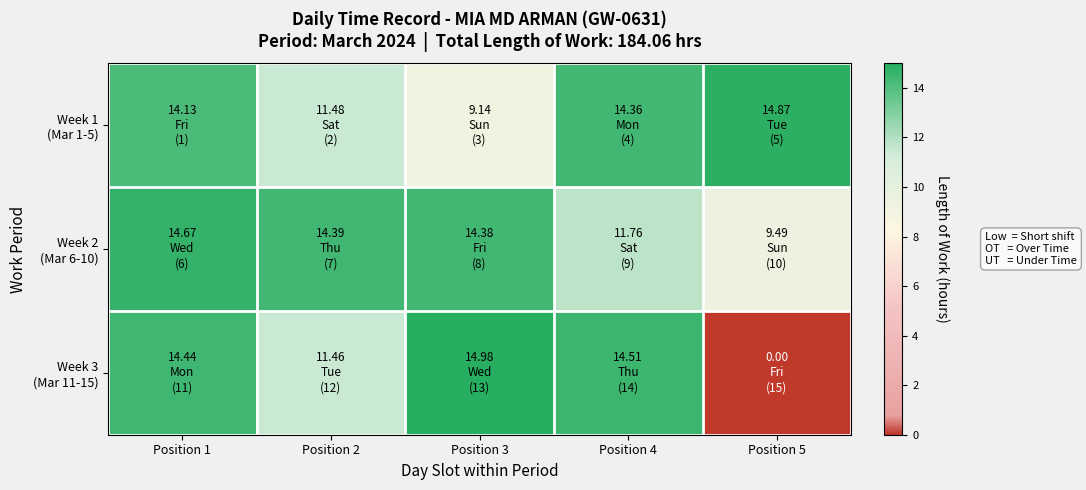

Which series changed the most between Position 2 and Position 3?

Week 3 (Mar 11-15)